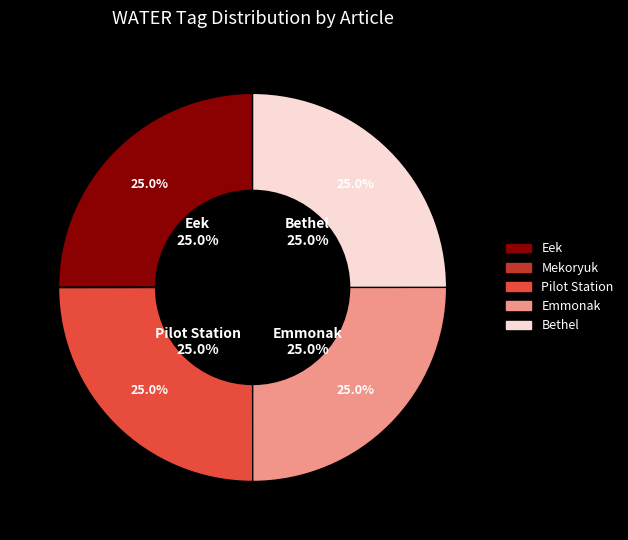

What is the total percentage of Mekoryuk (WATER=0) and Bethel (WATER=1)?

25.0%